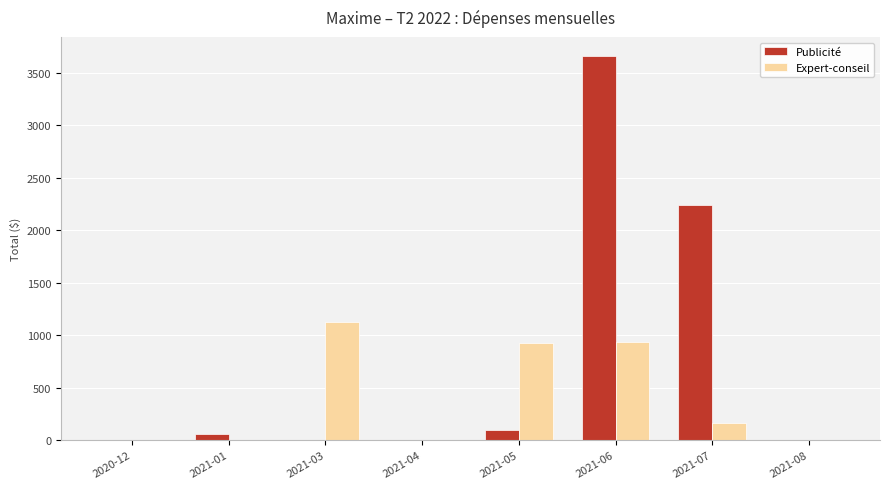

At which category is the sum across all series the highest?

2021-06